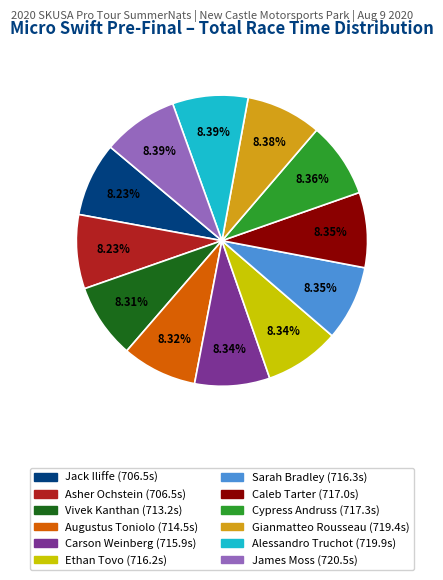

True or false: Jack Iliffe accounts for 8% of the total.

True